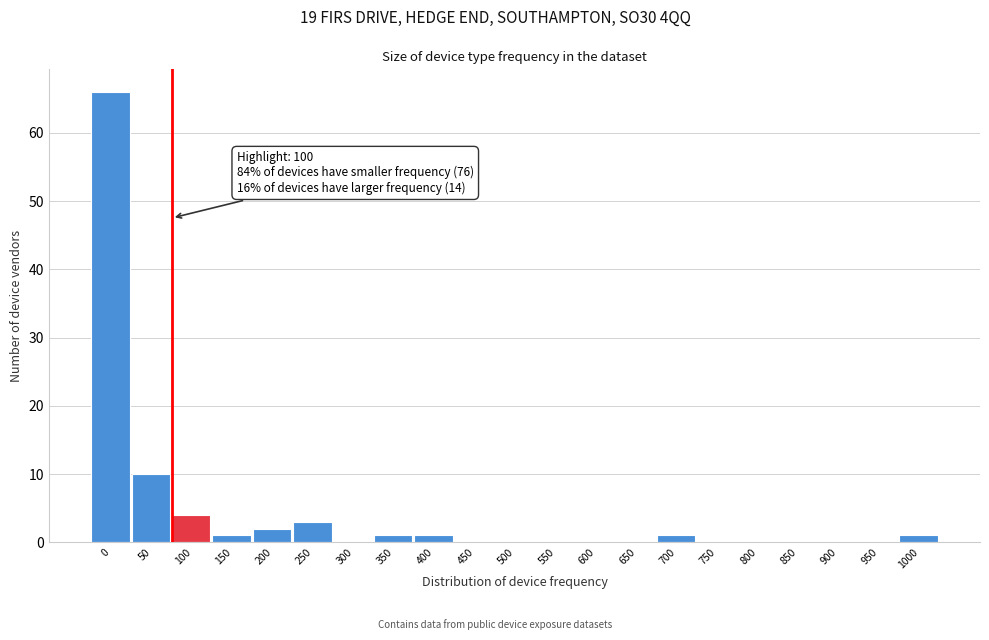

Reading left to right, what are all the values shown in this chart?

0=66	50=10	100=4	150=1	200=2	250=3	300=0	350=1	400=1	450=0	500=0	550=0	600=0	650=0	700=1	750=0	800=0	850=0	900=0	950=0	1000=1